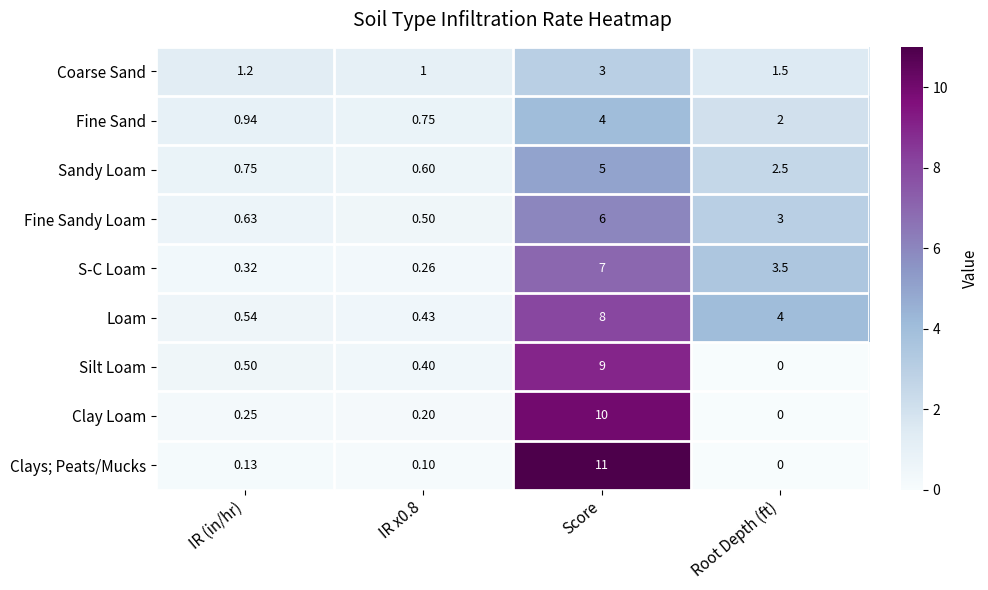

At which category is the sum across all series the highest?

Score